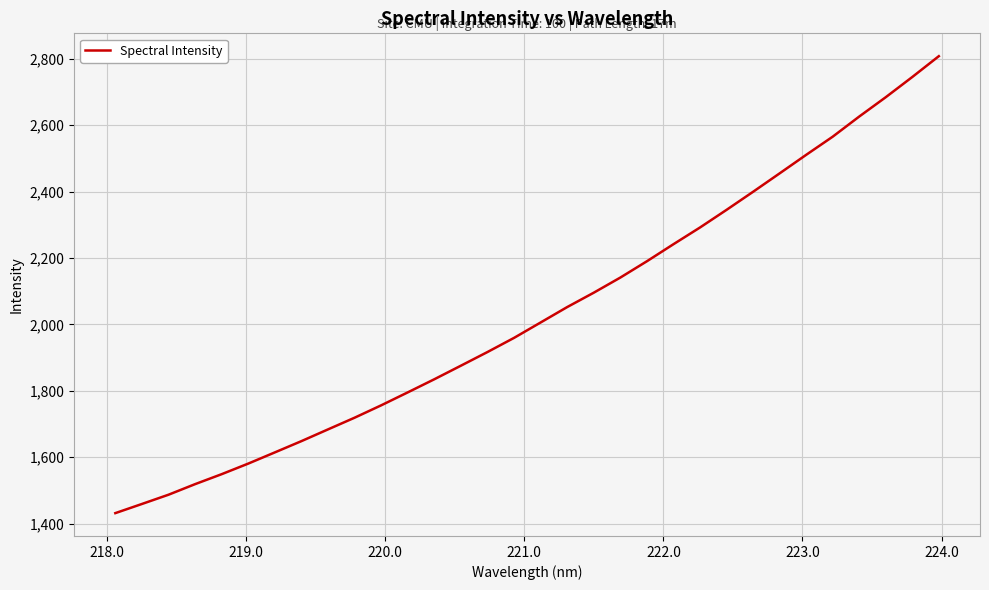

How many distinct data groups are displayed?

1